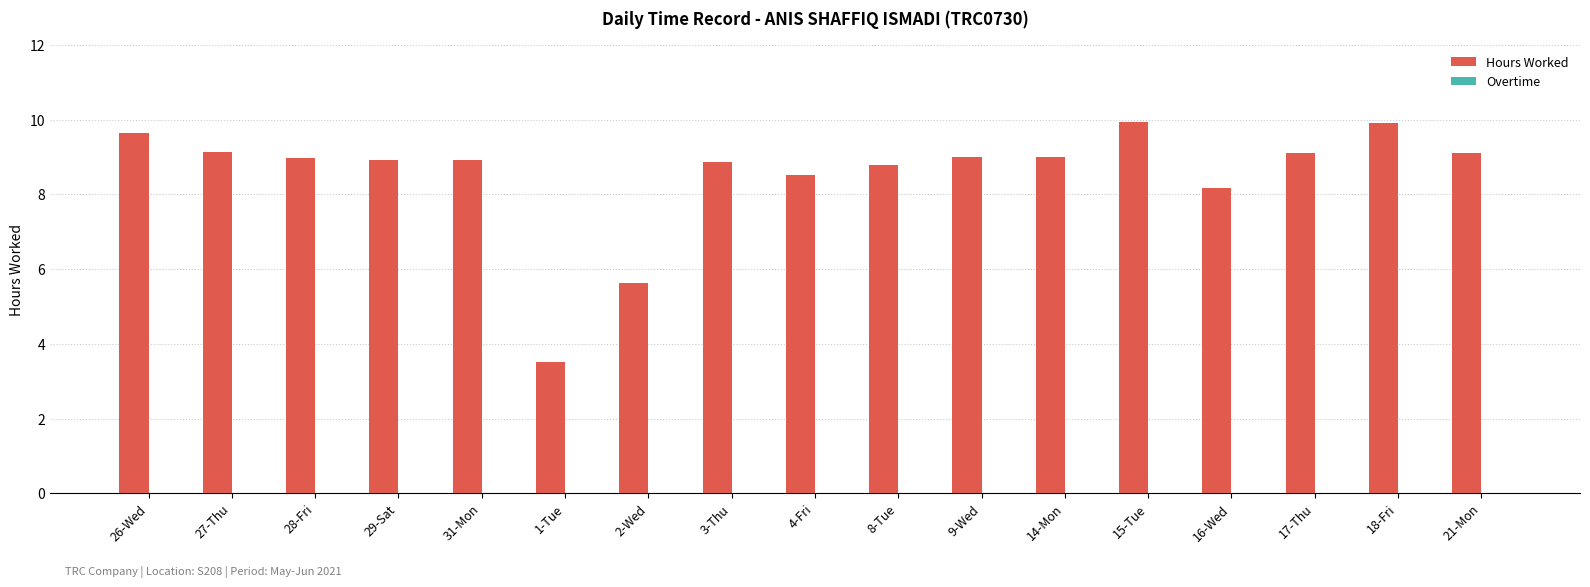

At which label is the value closest to 6?

2-Wed